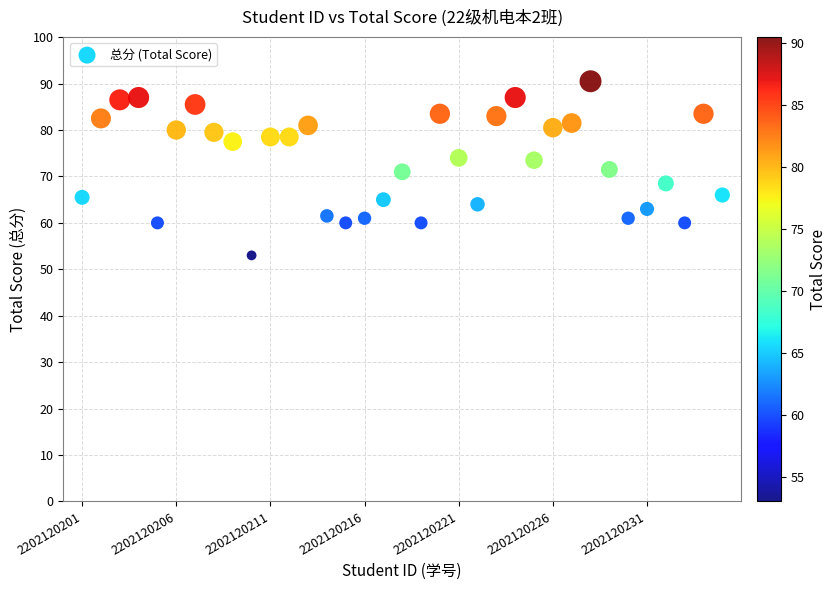

What is the range of X values (max minus min)?

34.0